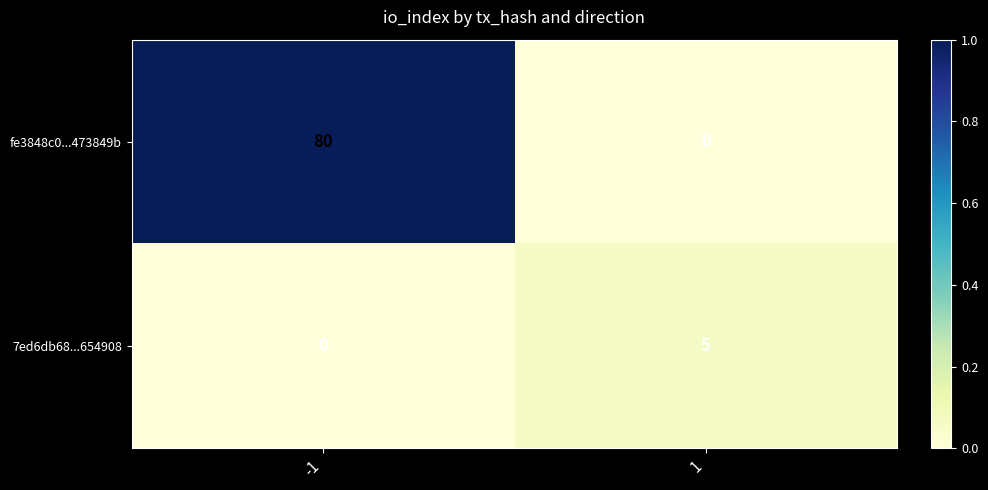

How many distinct data groups are displayed?

2